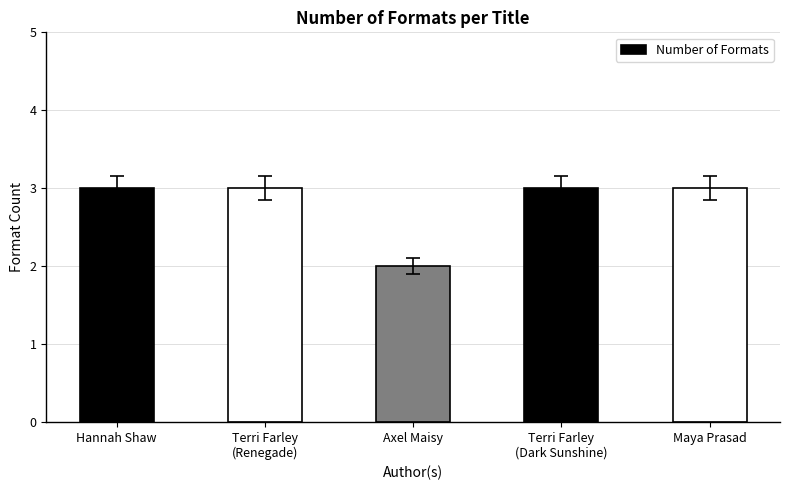

What is the greatest value displayed?

3